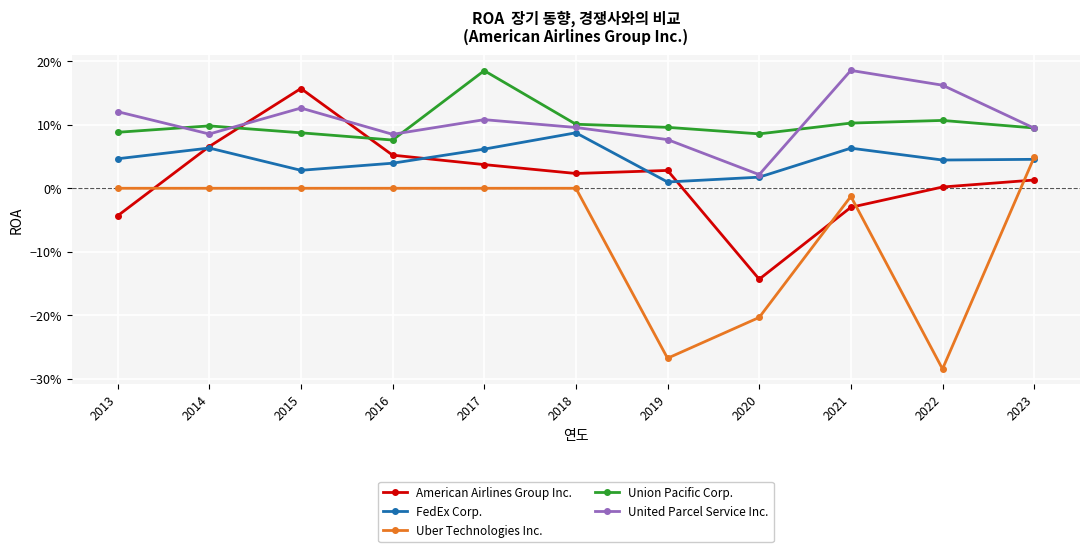

What are all the series names shown in the legend?

American Airlines Group Inc., FedEx Corp., Uber Technologies Inc., Union Pacific Corp., United Parcel Service Inc.